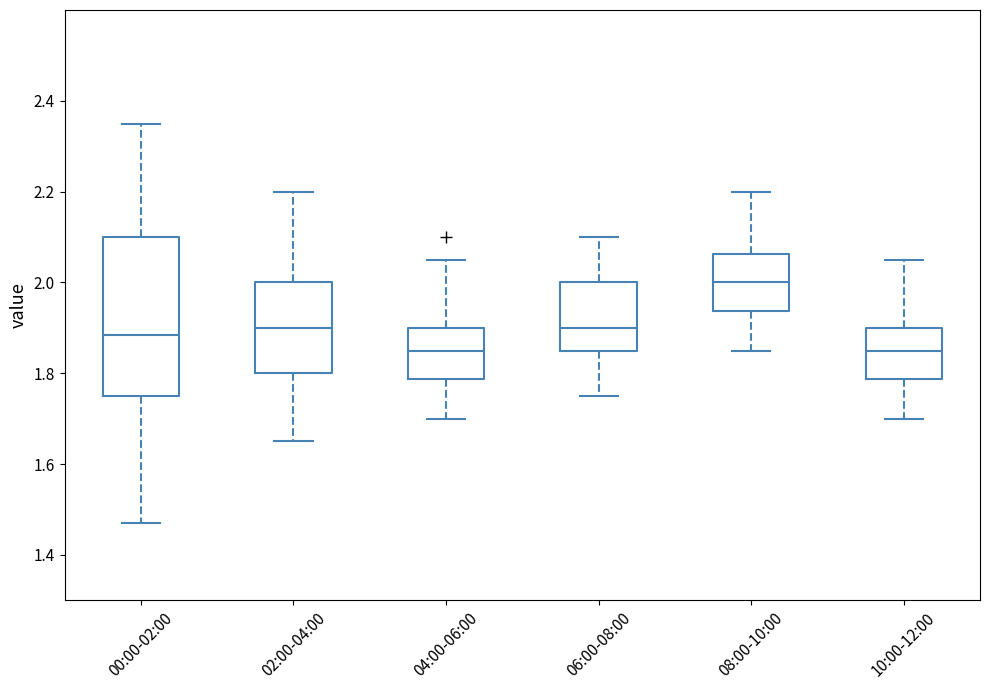

Reading left to right, read every box against the y-axis: the position of its median line, the range the box covers, and the ends of its whiskers. The values are not printed on the chart, so give them approximately, as read against the axis.

00:00-02:00: median 1.88, box 1.76 to 2.10, whiskers 1.48 to 2.36
02:00-04:00: median 1.90, box 1.80 to 2.00, whiskers 1.66 to 2.20
04:00-06:00: median 1.86, box 1.78 to 1.90, whiskers 1.70 to 2.06
06:00-08:00: median 1.90, box 1.86 to 2.00, whiskers 1.76 to 2.10
08:00-10:00: median 2.00, box 1.94 to 2.06, whiskers 1.86 to 2.20
10:00-12:00: median 1.86, box 1.78 to 1.90, whiskers 1.70 to 2.06